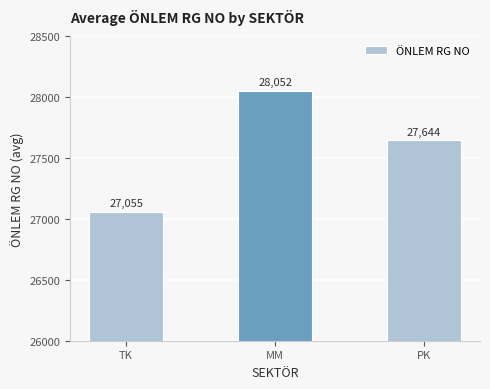

Are the bars grouped side by side (vs. stacked)?

No